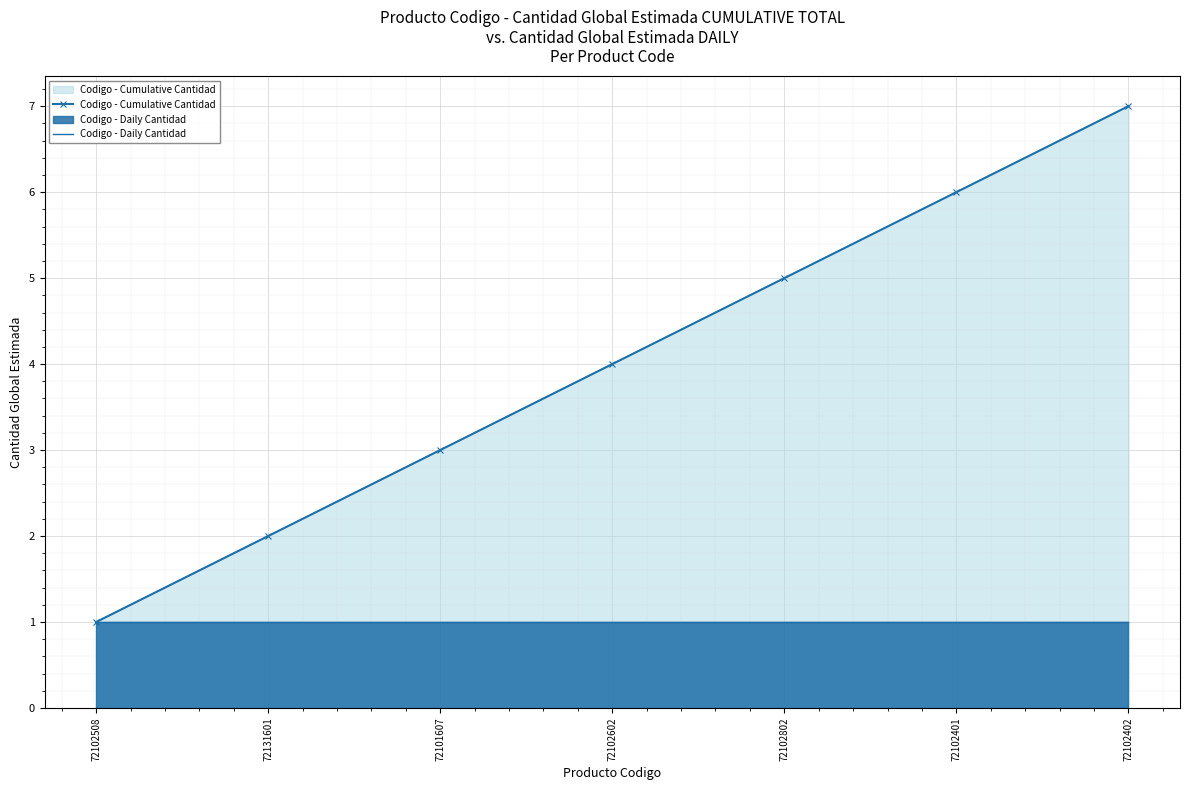

What is the difference between the highest and lowest values at 72131601?

1